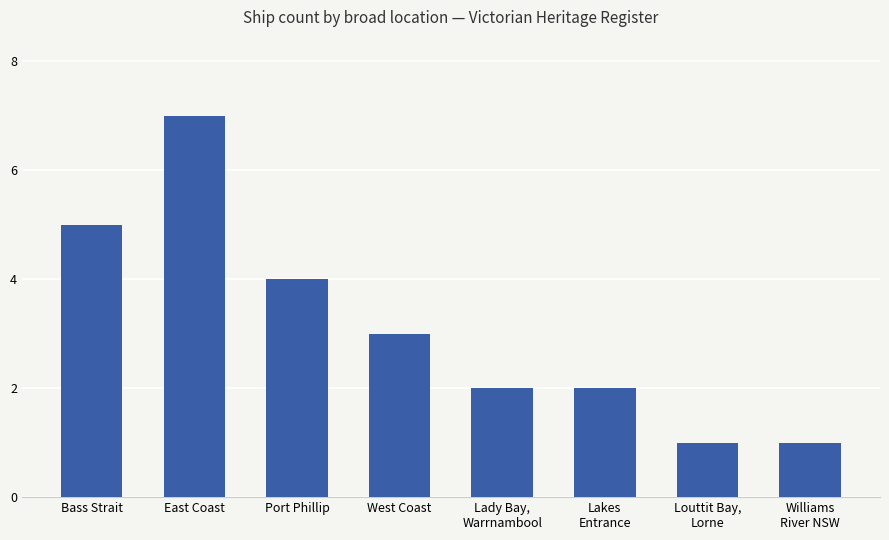

What position from the left is Port Phillip?

3